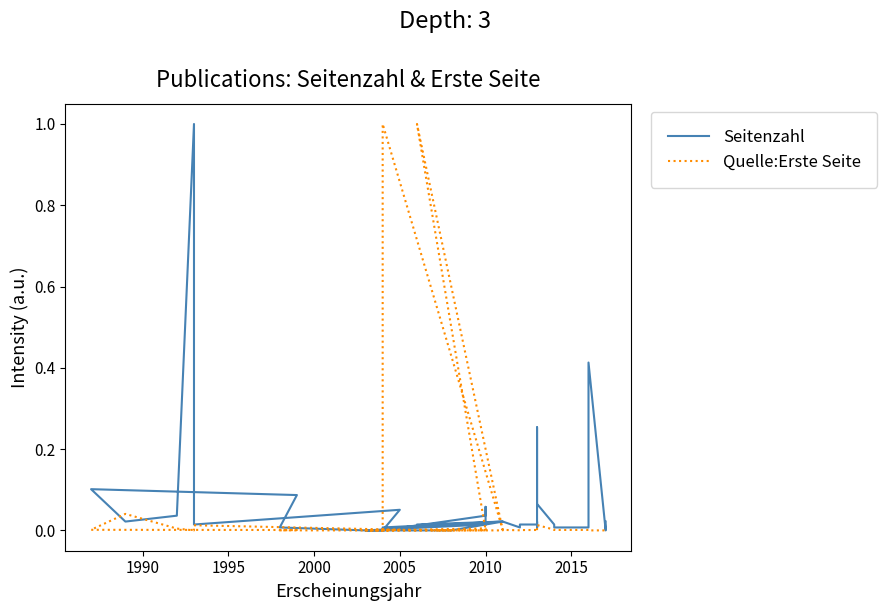

Does the chart have visible grid lines?

No